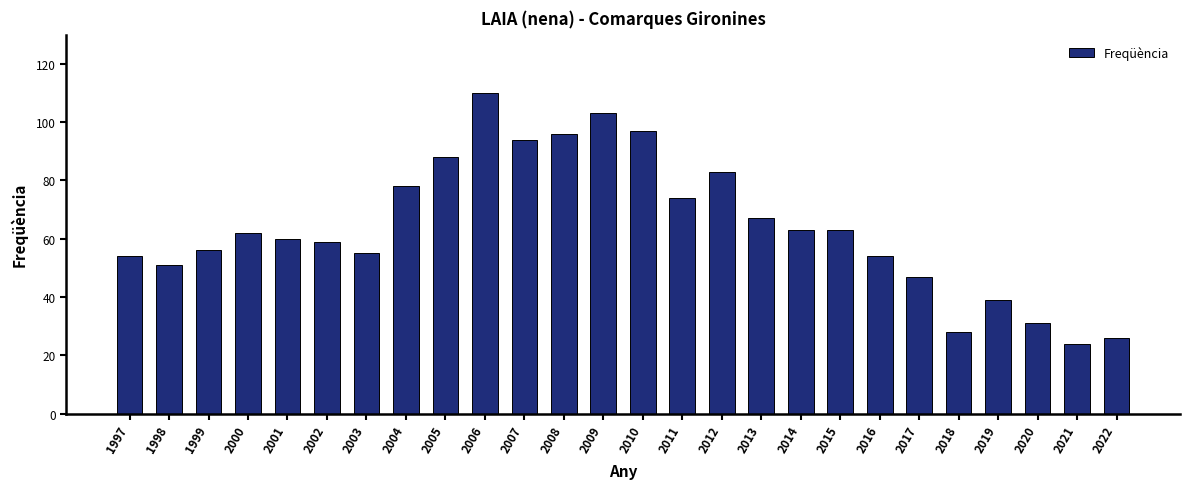

Between 2006 and 2003, which is larger?

2006